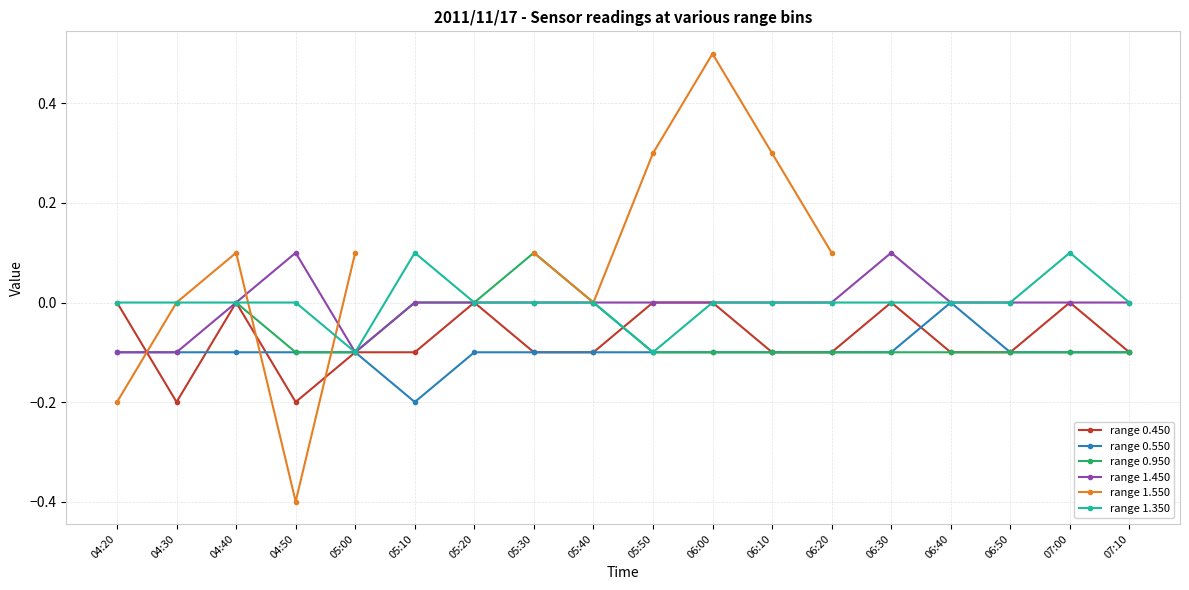

Where is the first local maximum for range 0.450?

04:40